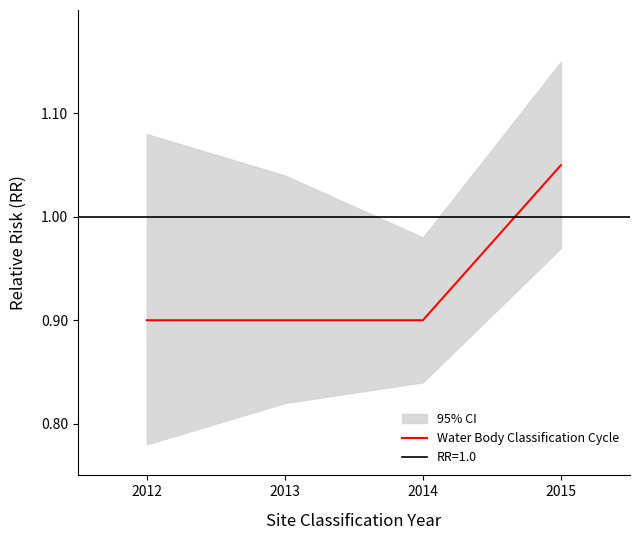

What is the value of the 2nd point from the left?

0.9